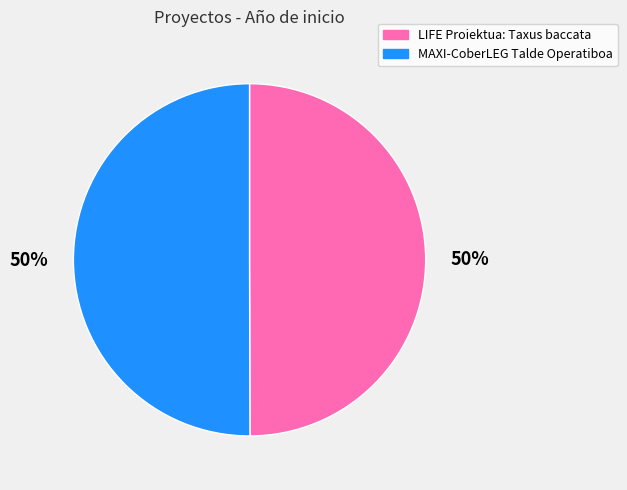

Is the sum of LIFE Proiektua: Taxus baccata and MAXI-CoberLEG Talde Operatiboa greater than half?

Yes